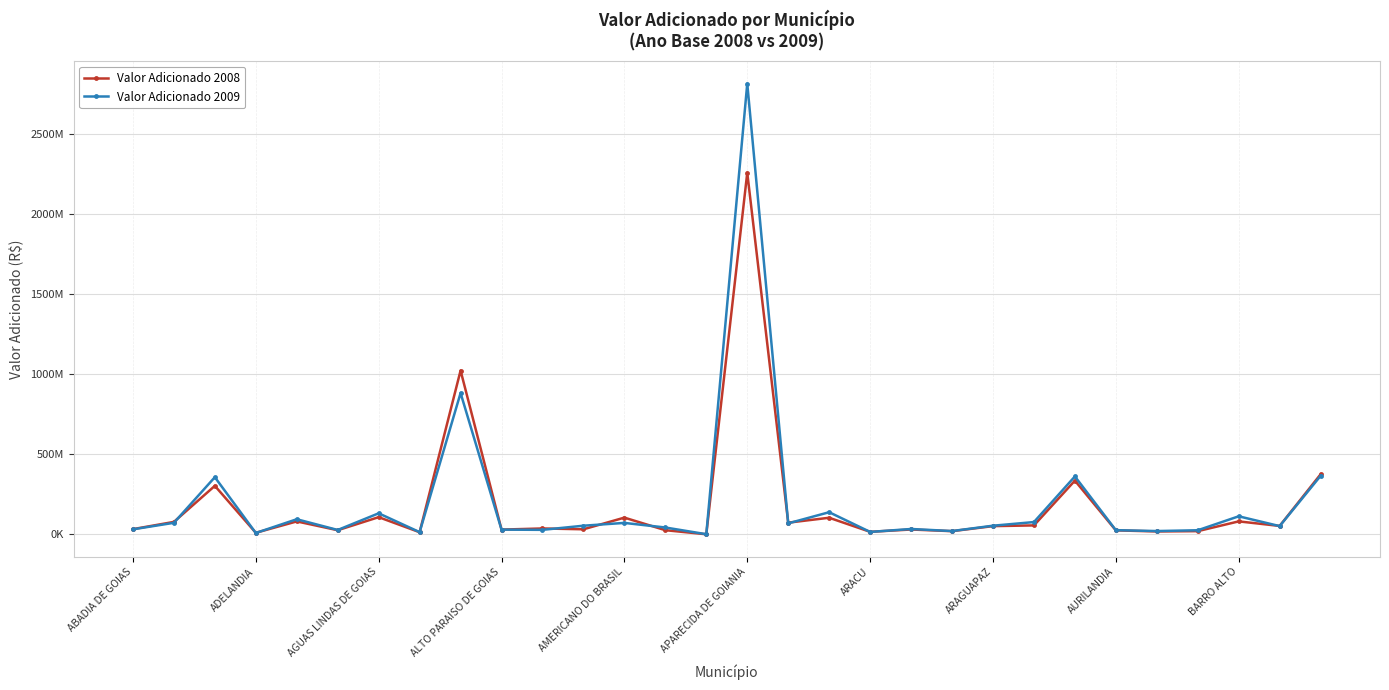

How many intersections are there between Valor Adicionado 2008 and Valor Adicionado 2009?

12